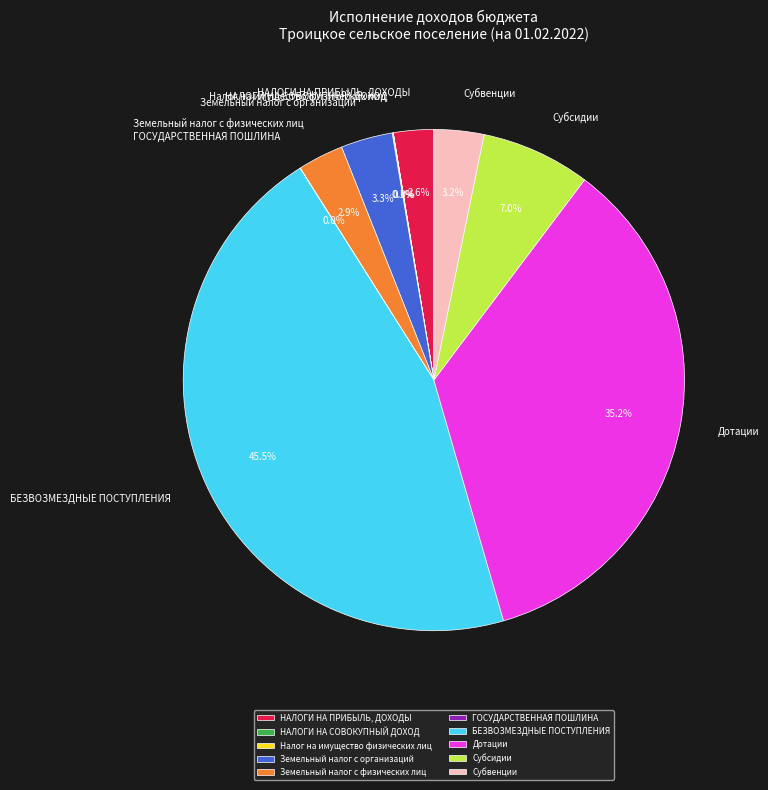

True or false: Земельный налог с организаций accounts for 3% of the total.

True